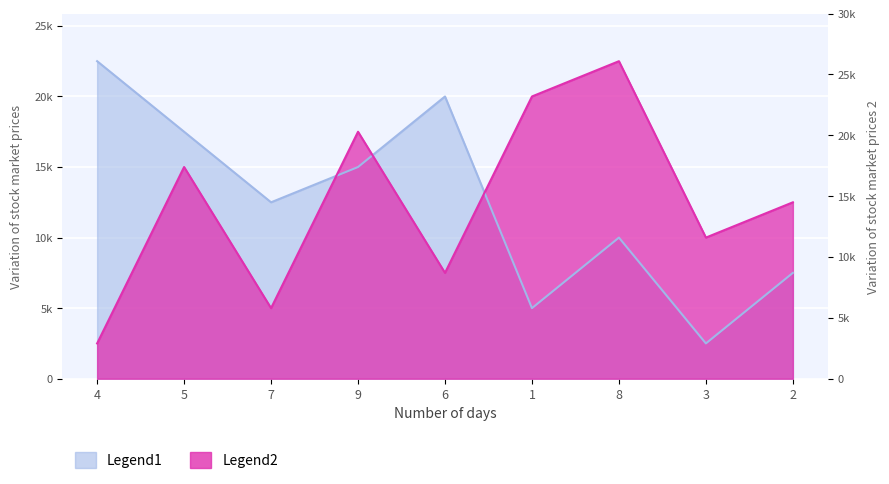

Reading left to right, extract all data points from this chart.

Legend1: 4=22500	5=17500	7=12500	9=15000	6=20000	1=5000	8=10000	3=2500	2=7500
Legend2: 4=2500	5=15000	7=5000	9=17500	6=7500	1=20000	8=22500	3=10000	2=12500